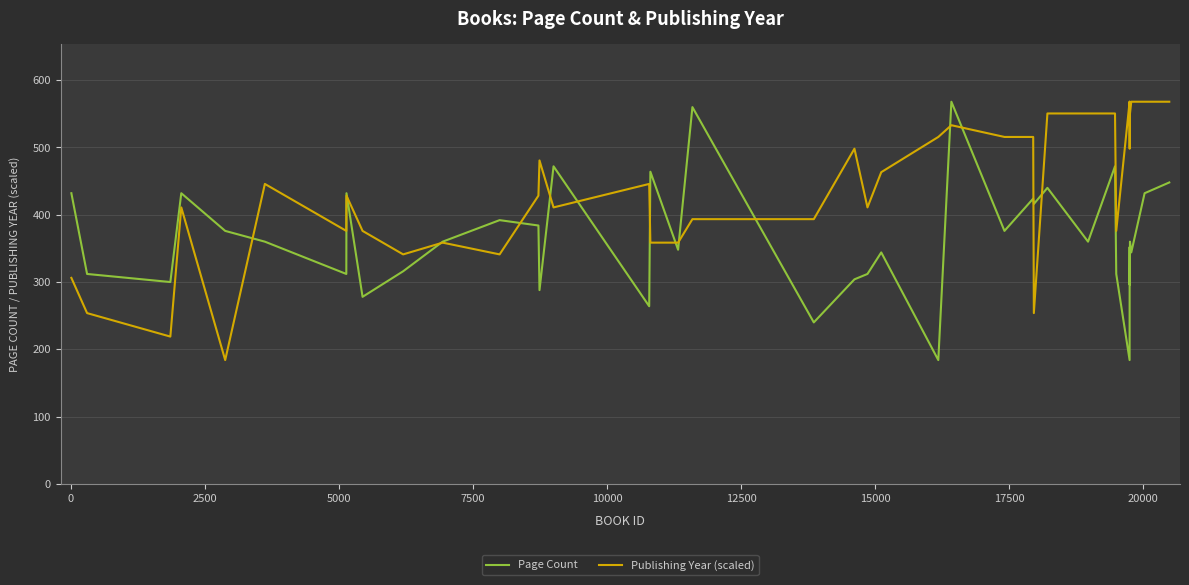

Which series has the largest total across all categories?

Publishing Year (scaled)